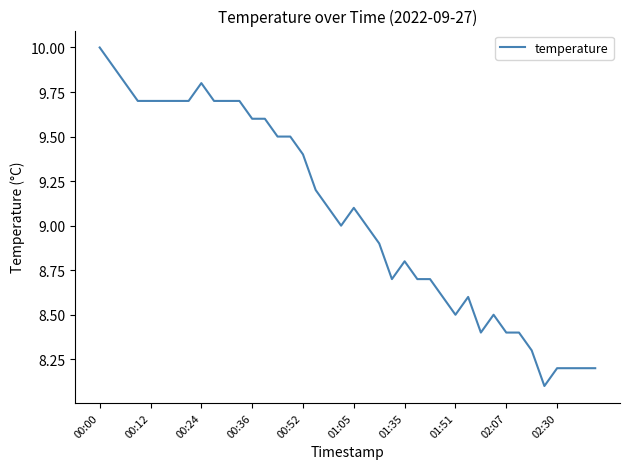

What is the greatest value displayed?

10.0